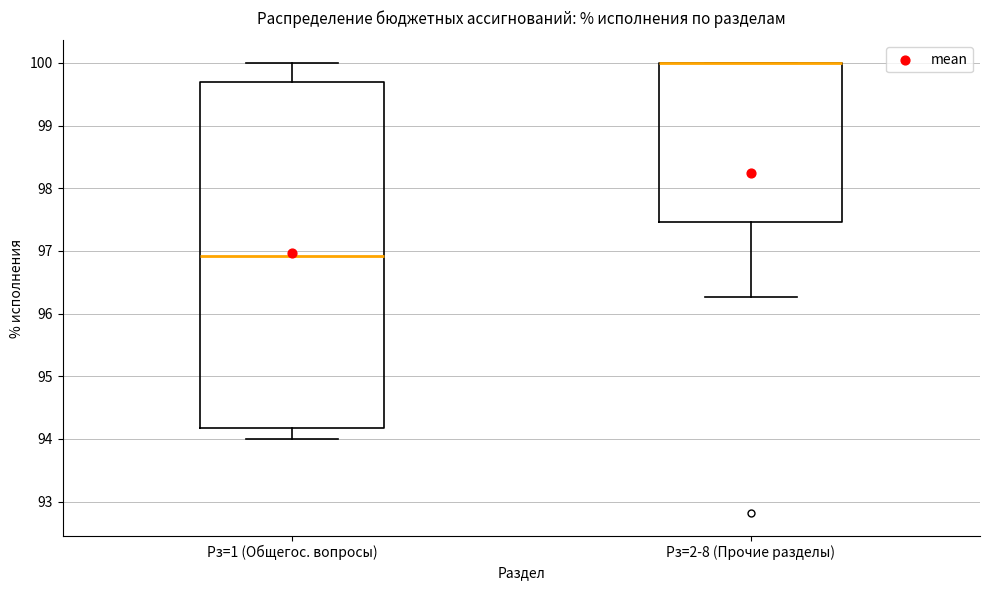

Where is the lower edge of the box for Рз=1 (Общегос. вопросы) on the y-axis? The values are not printed on the chart, so give them approximately, as read against the axis.

94.2